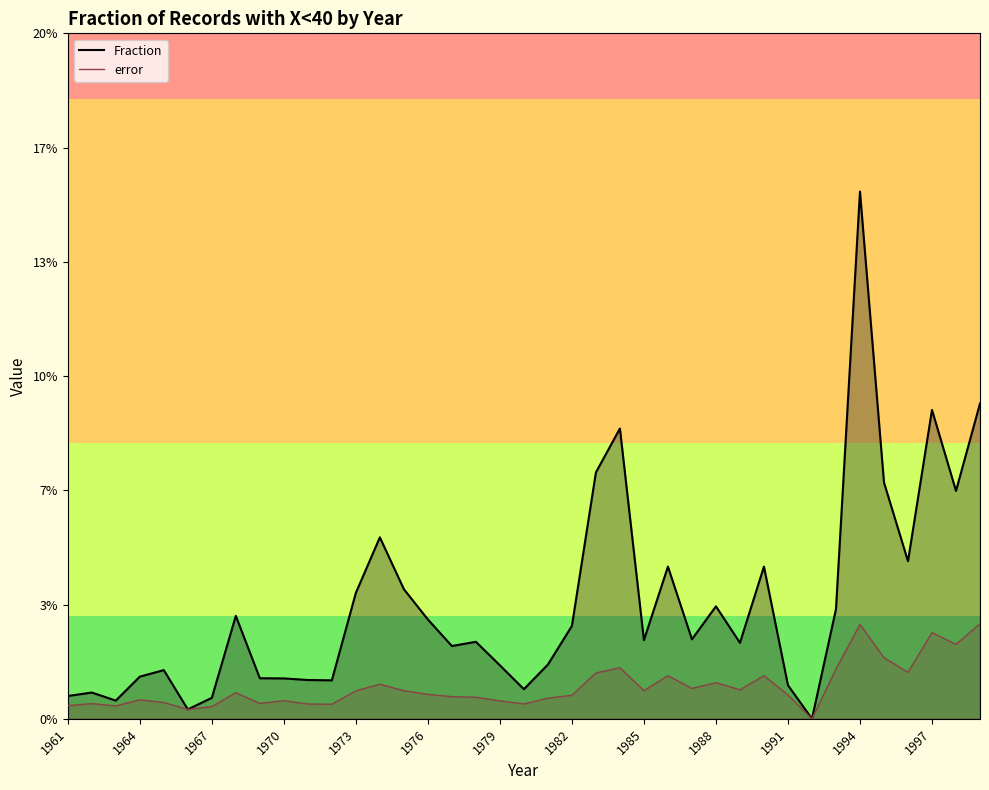

What are all the series names shown in the legend?

Fraction, error